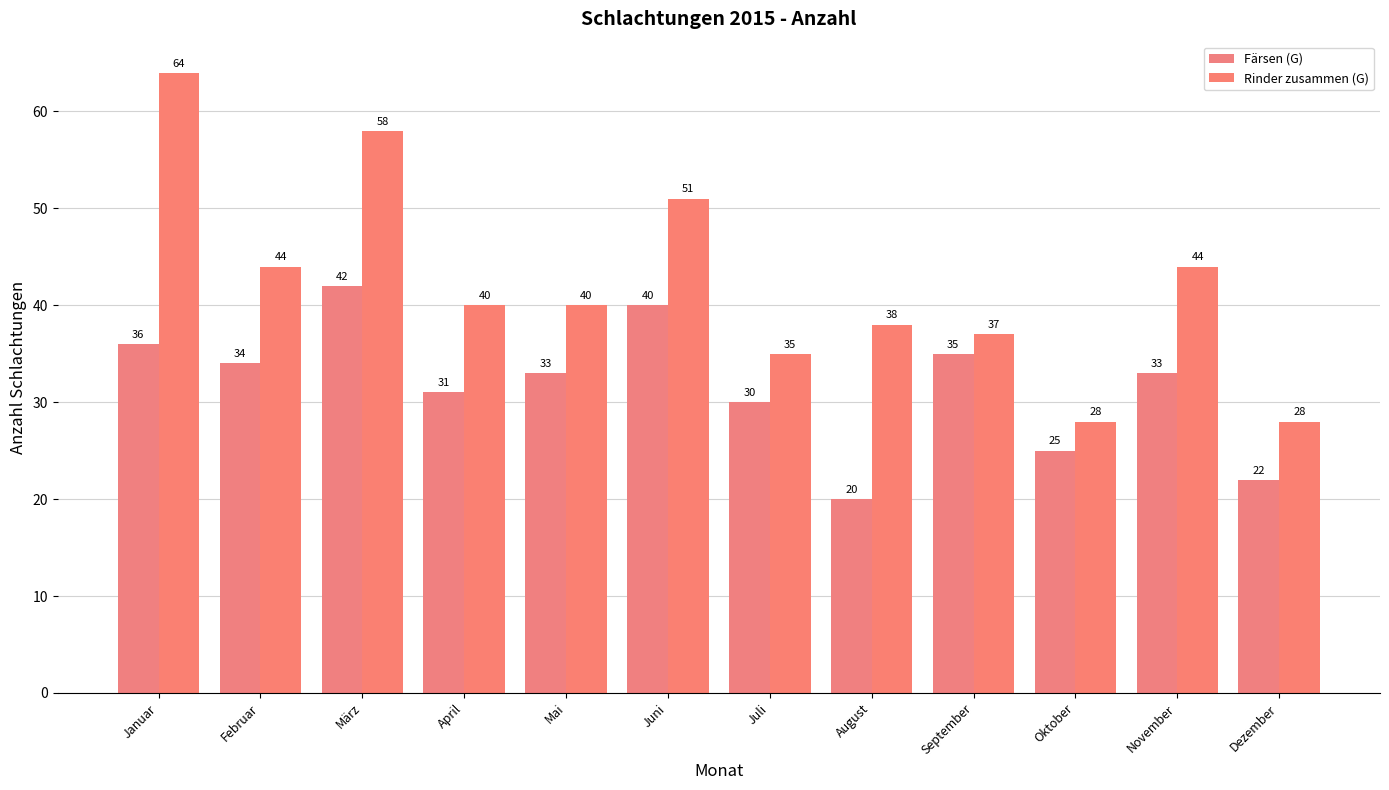

Which series has the widest spread of values?

Rinder zusammen (G)